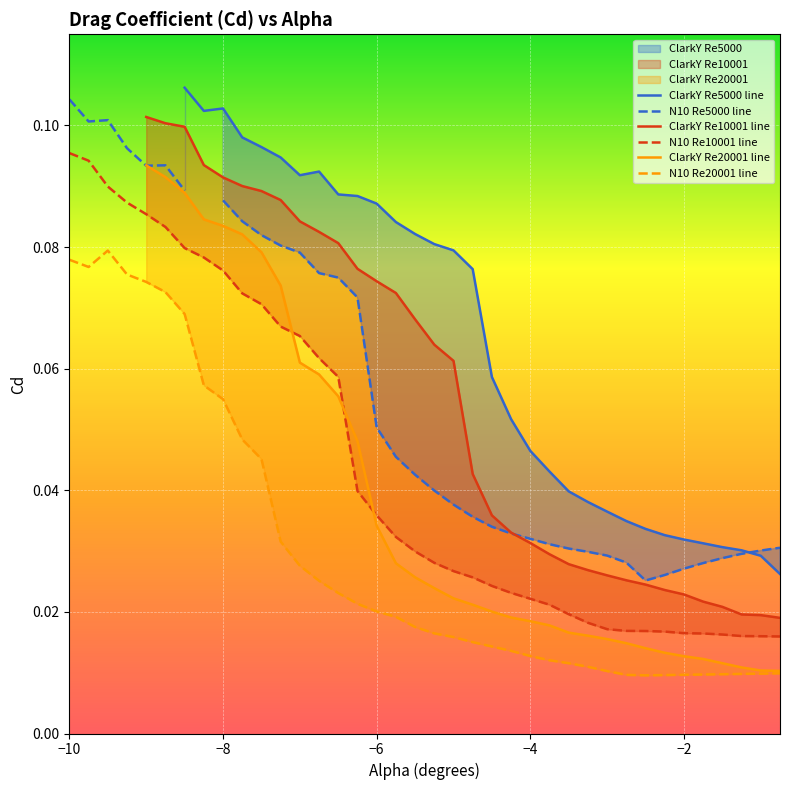

What is the greatest value displayed?

0.1